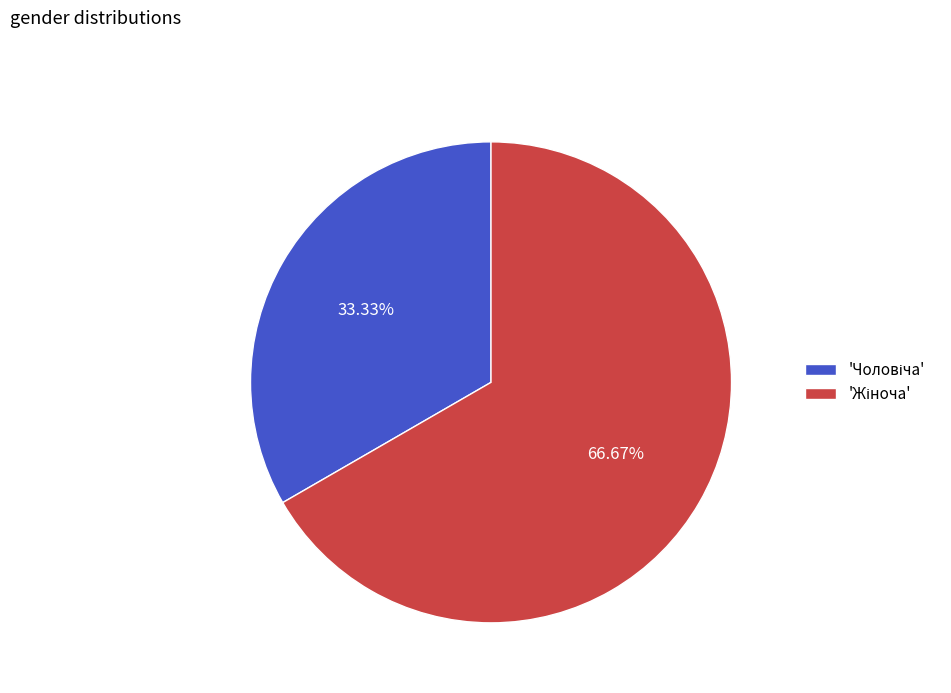

Is there any slice that represents more than half of the pie?

Yes